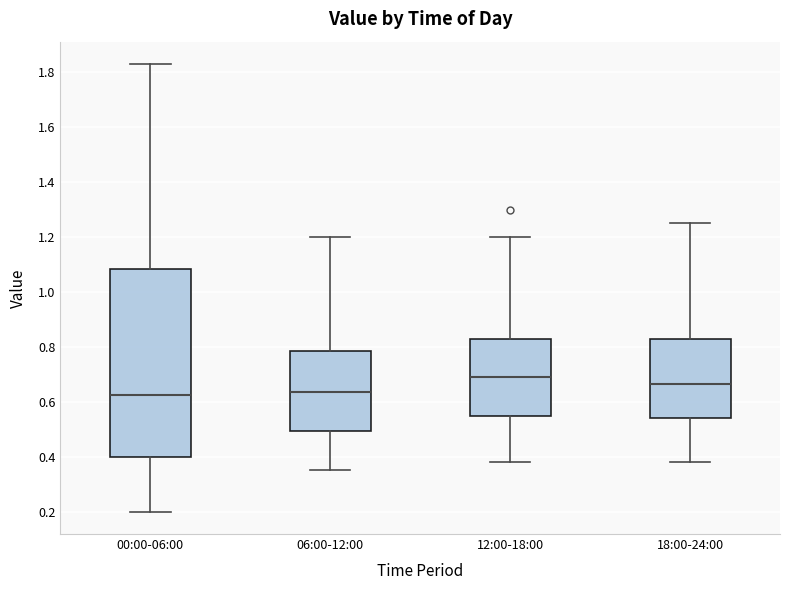

Which box's median line is the highest?

12:00-18:00